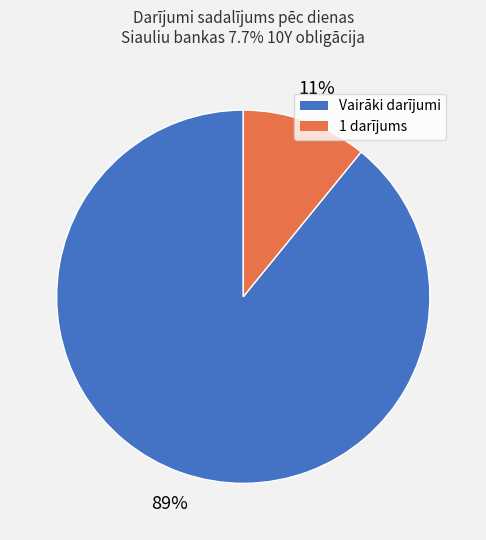

How many segments does this pie chart have?

2